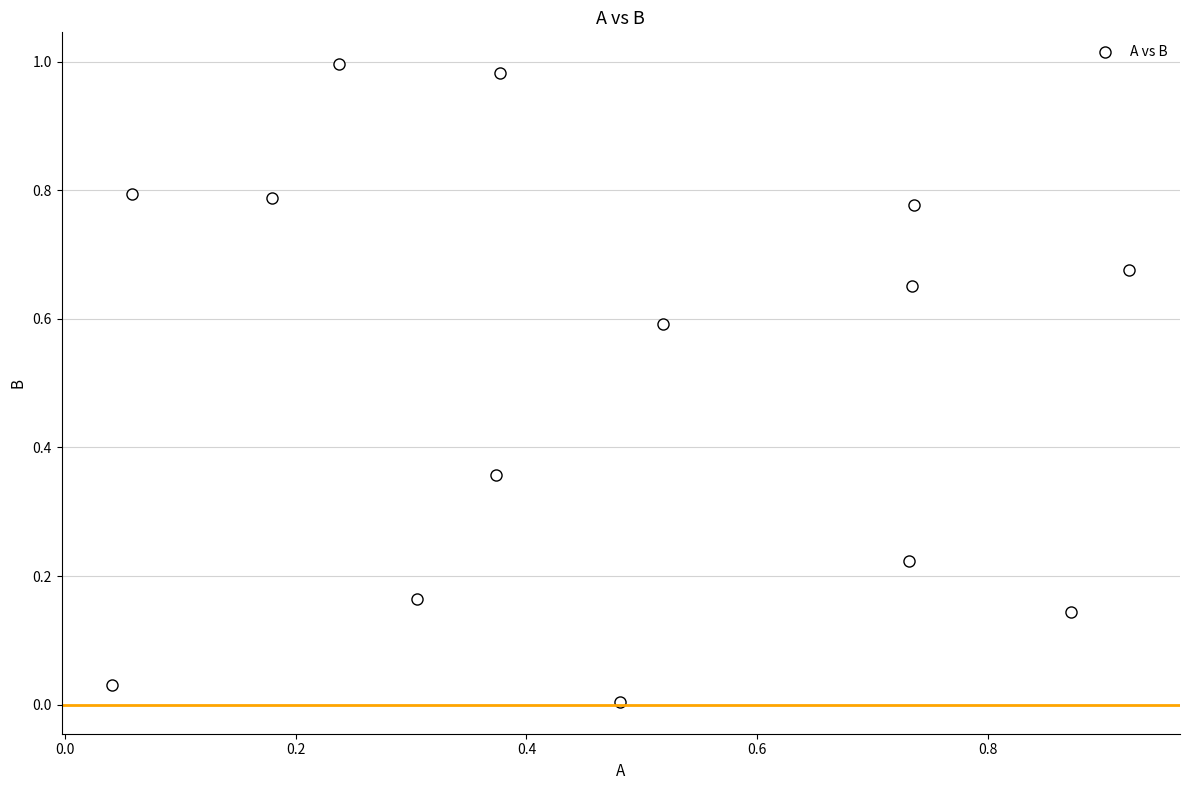

What is the range of X values (max minus min)?

0.9